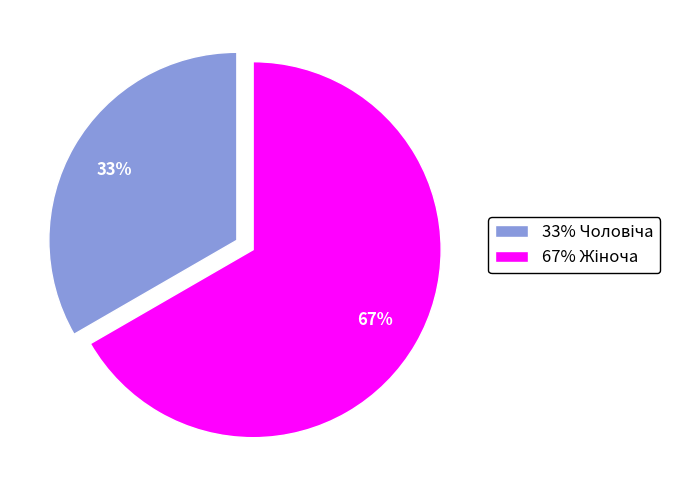

Is there a majority slice in this chart?

Yes